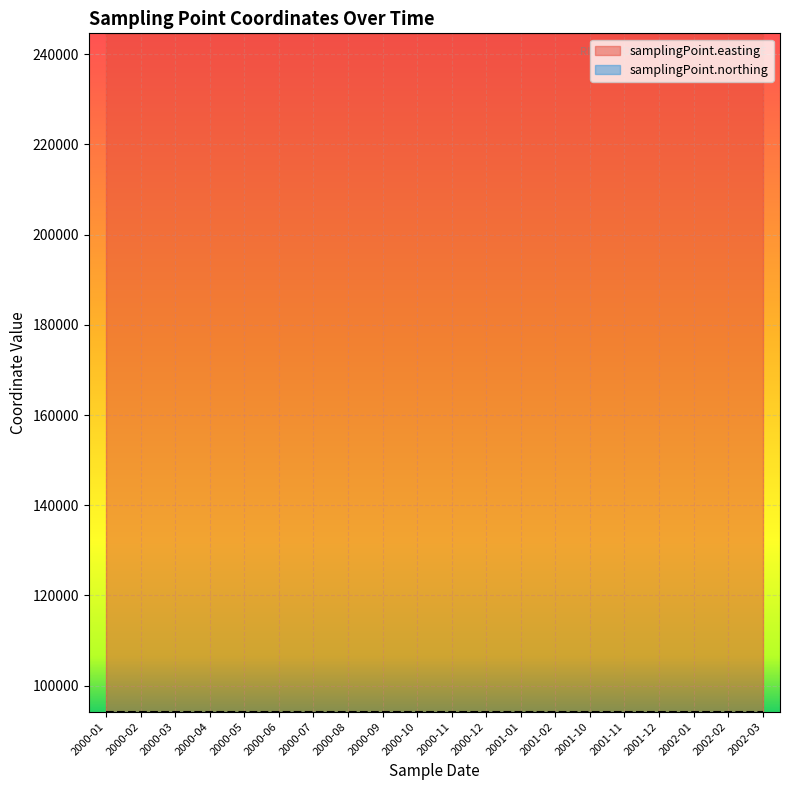

Between 2000-06 and 2001-01, which series saw the biggest shift?

samplingPoint.easting